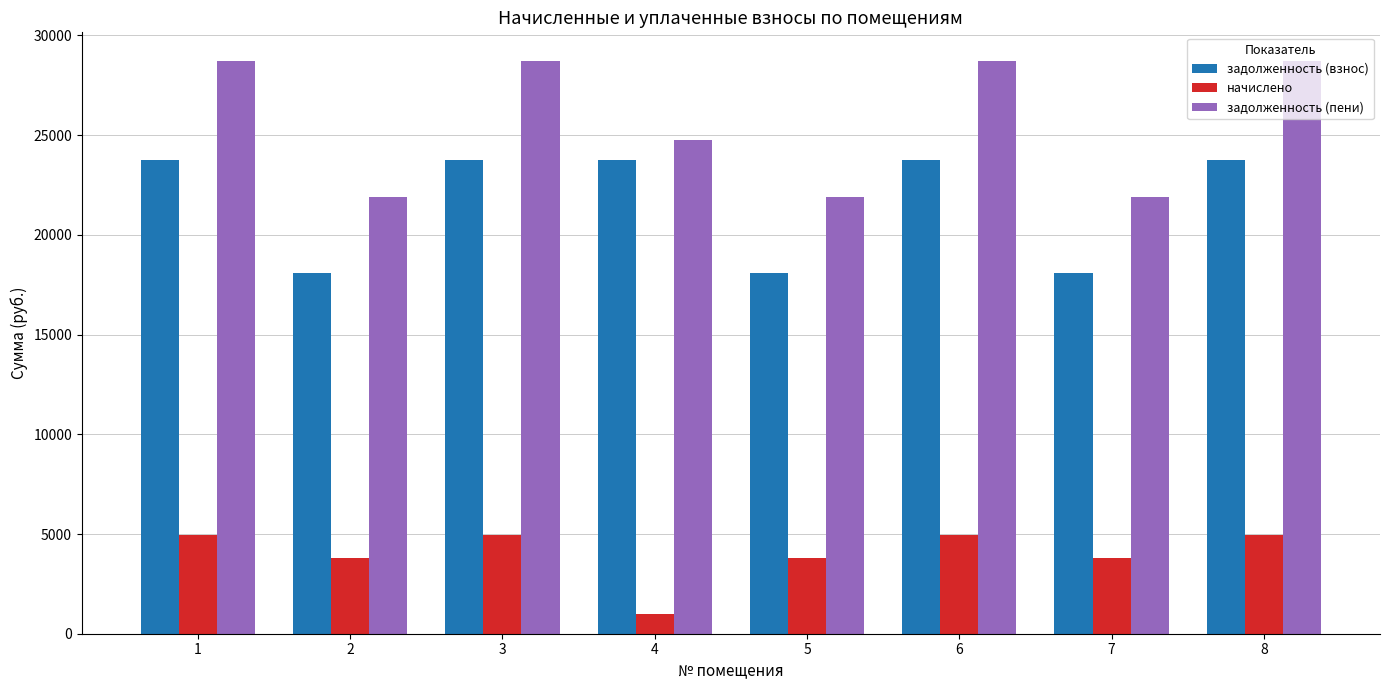

Reading left to right, what are all the values shown in this chart?

задолженность (взнос): 1=23745.8	2=18093.6	3=23745.8	4=23745.8	5=18093.6	6=23745.8	7=18093.6	8=23745.8
начислено: 1=4973.8	2=3789.8	3=4973.8	4=1005.6	5=3789.8	6=4973.8	7=3789.8	8=4973.8
задолженность (пени): 1=28719.6	2=21883.4	3=28719.6	4=24751.4	5=21883.4	6=28719.6	7=21883.4	8=28719.6